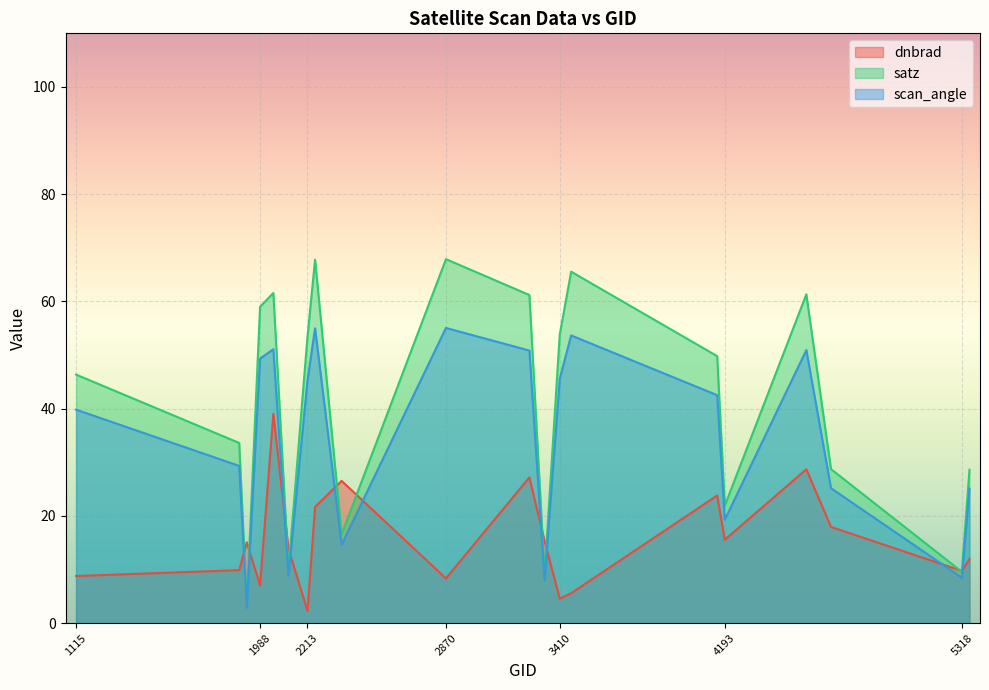

In dnbrad, how many points are higher than both neighbors (excluding endpoints)?

6